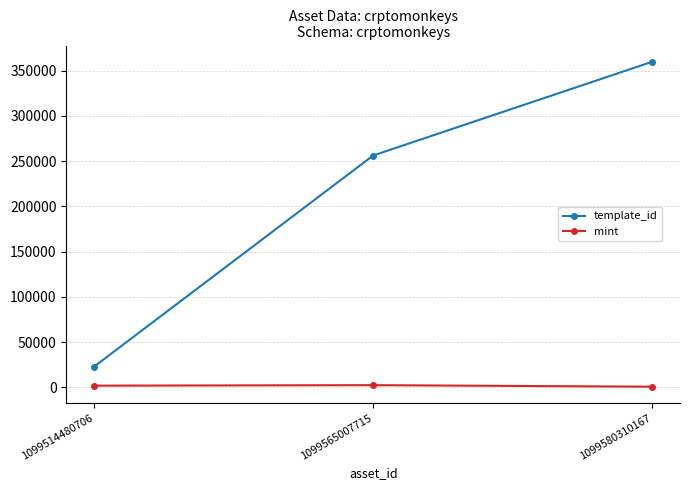

How many values in the mint series are below 1852?

1